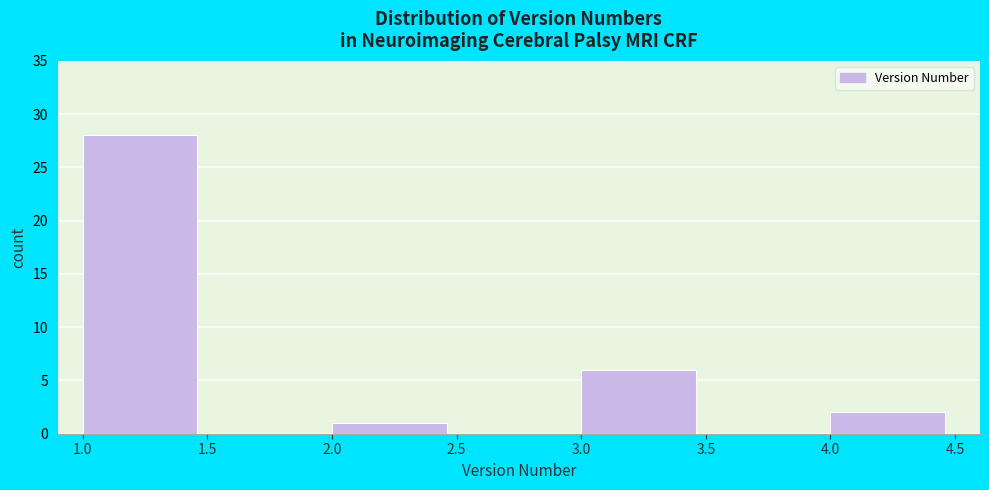

Reading left to right, transcribe this chart: for each bar, give the range it covers on the x-axis and its height. The values are not printed on the chart, so give them approximately, as read against the axis.

1.0 to 1.5: 28
1.5 to 2.0: 0
2.0 to 2.5: 1
2.5 to 3.0: 0
3.0 to 3.5: 6
3.5 to 4.0: 0
4.0 to 4.5: 2